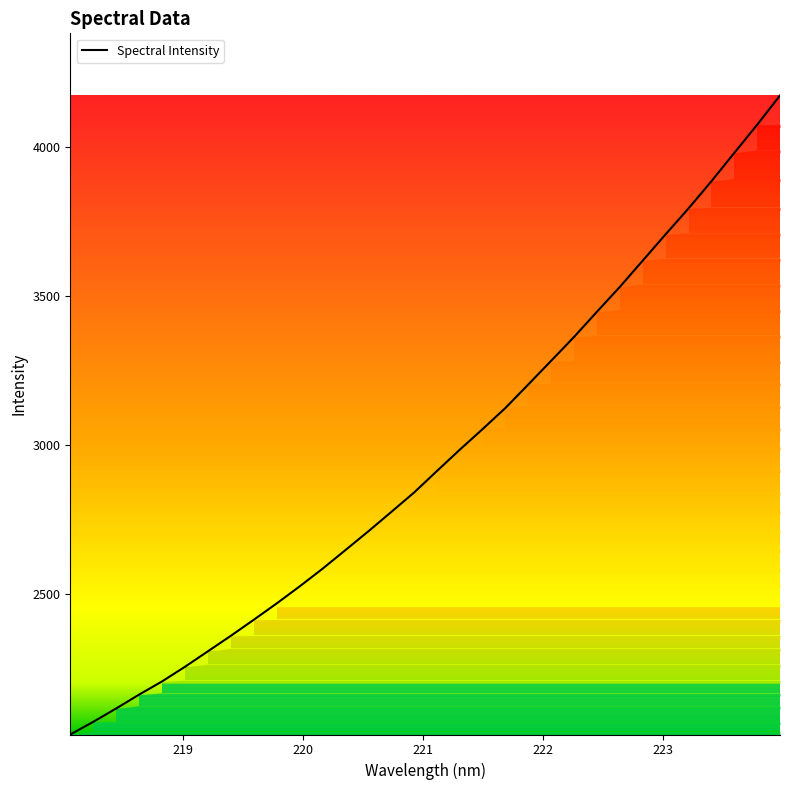

What is the difference between the maximum and minimum values?

2146.3